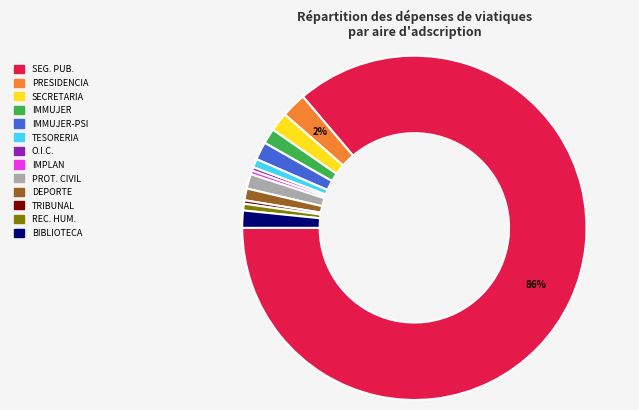

Is there a majority slice in this chart?

Yes